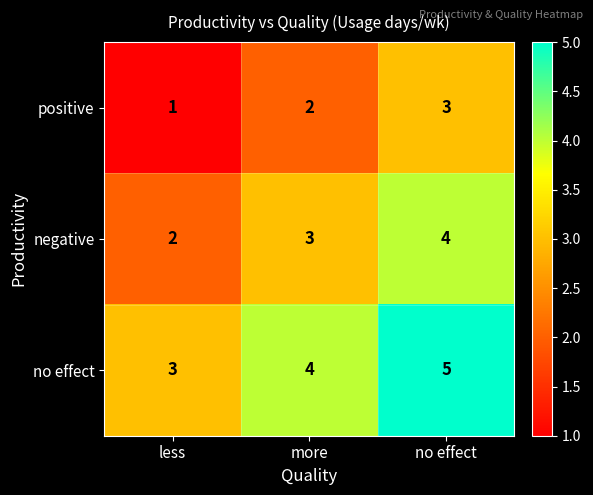

Rank the series by their maximum value, from highest to lowest.

no effect, negative, positive